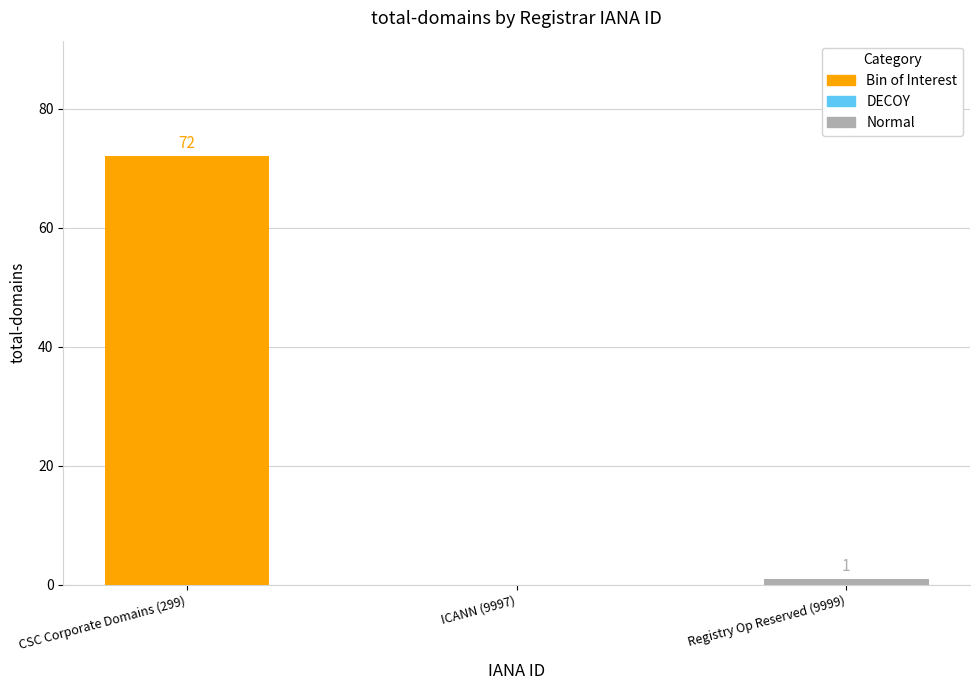

What is the change in value from CSC Corporate Domains (299) to ICANN (9997)?

-72